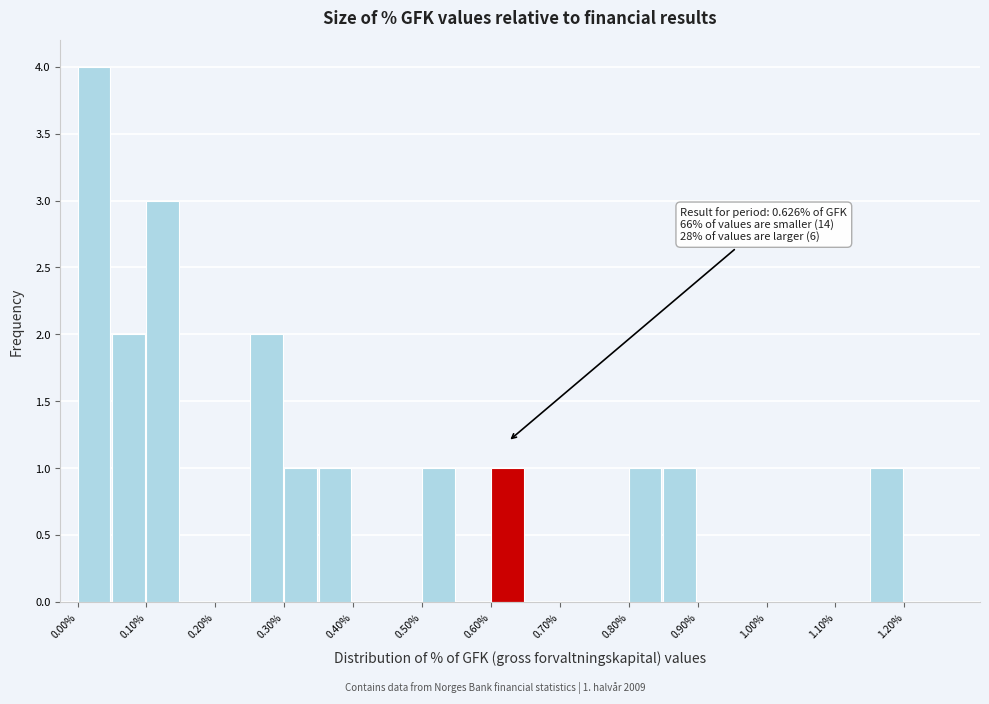

Which range on the x-axis has the tallest bar?

0.00 to 0.05